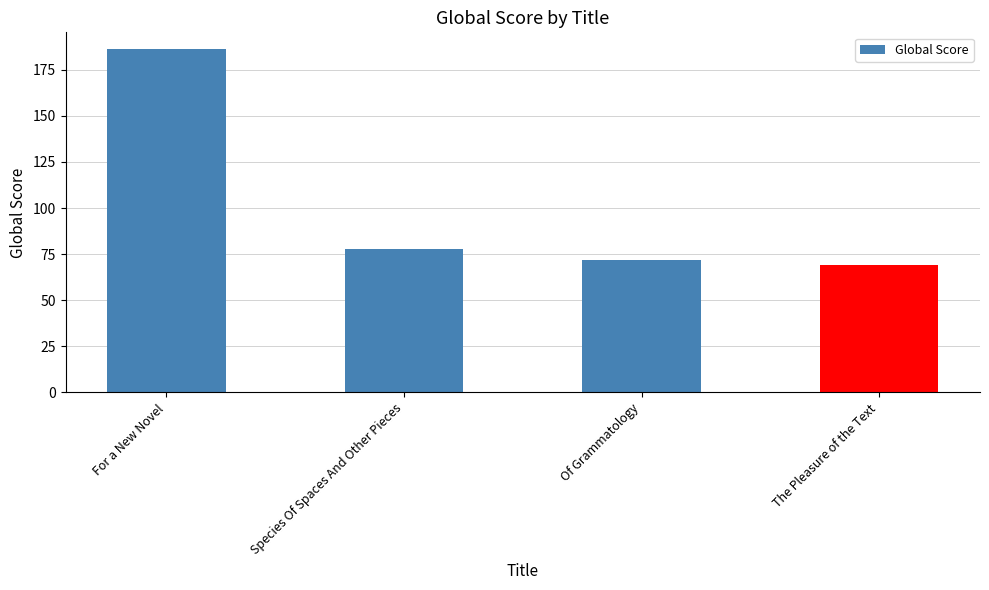

Reading right to left, list all the values displayed in this chart.

The Pleasure of the Text=69	Of Grammatology=72	Species Of Spaces And Other Pieces=78	For a New Novel=186